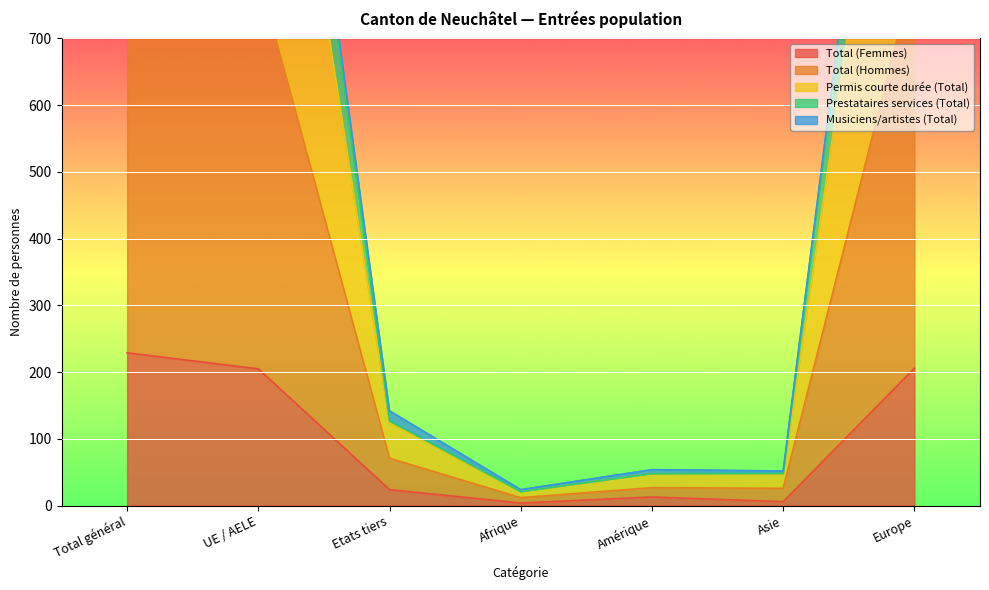

At which label does Permis courte durée (Total) first exceed 124?

Total général